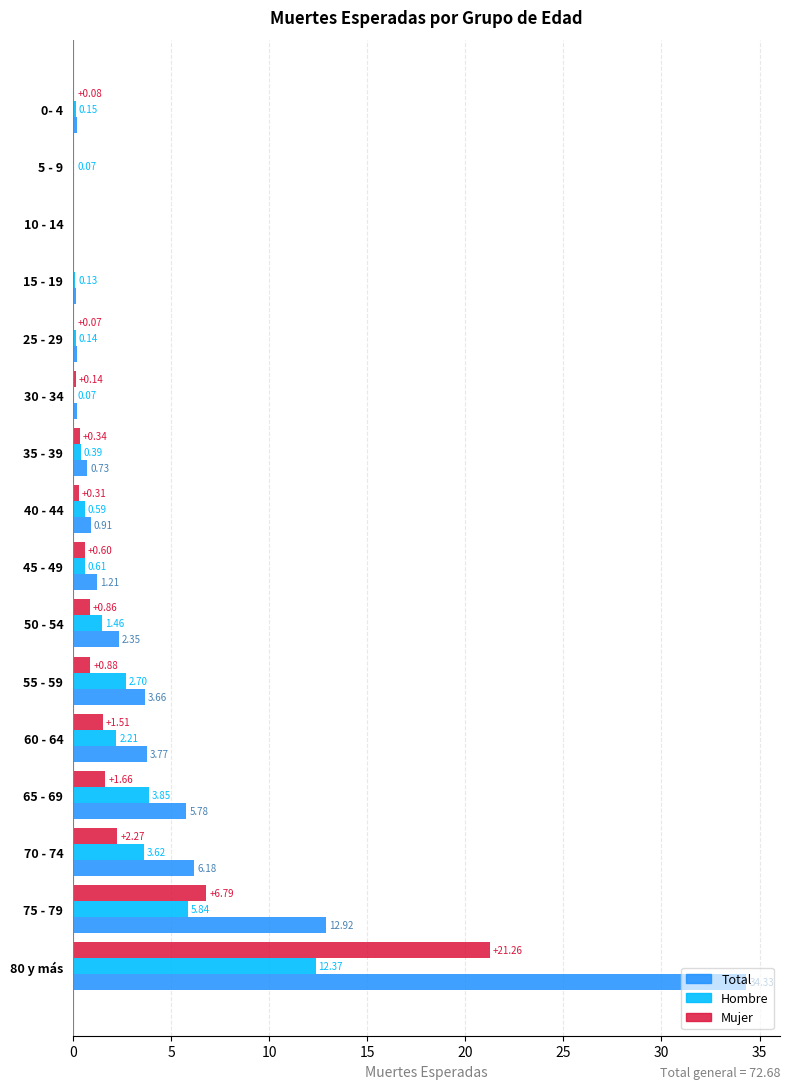

At which label does Mujer reach its peak?

80 y más